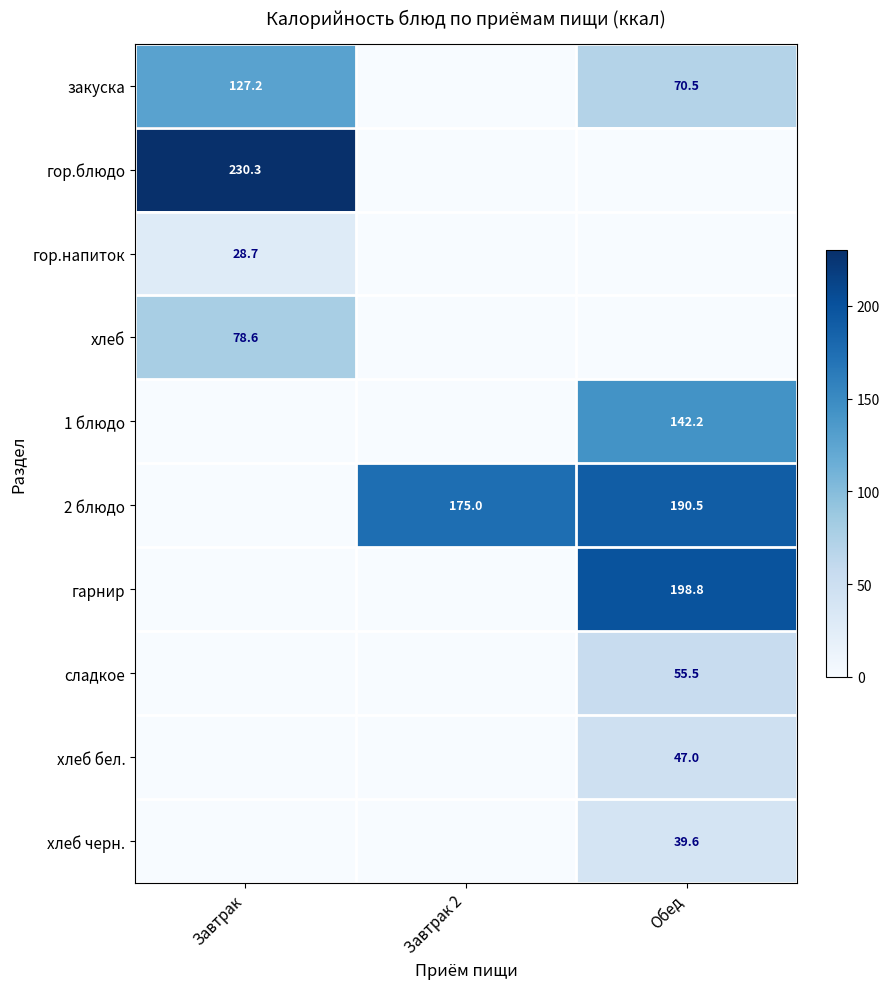

The value of 2 блюдо at Завтрак 2 is 36.7. True or false?

False